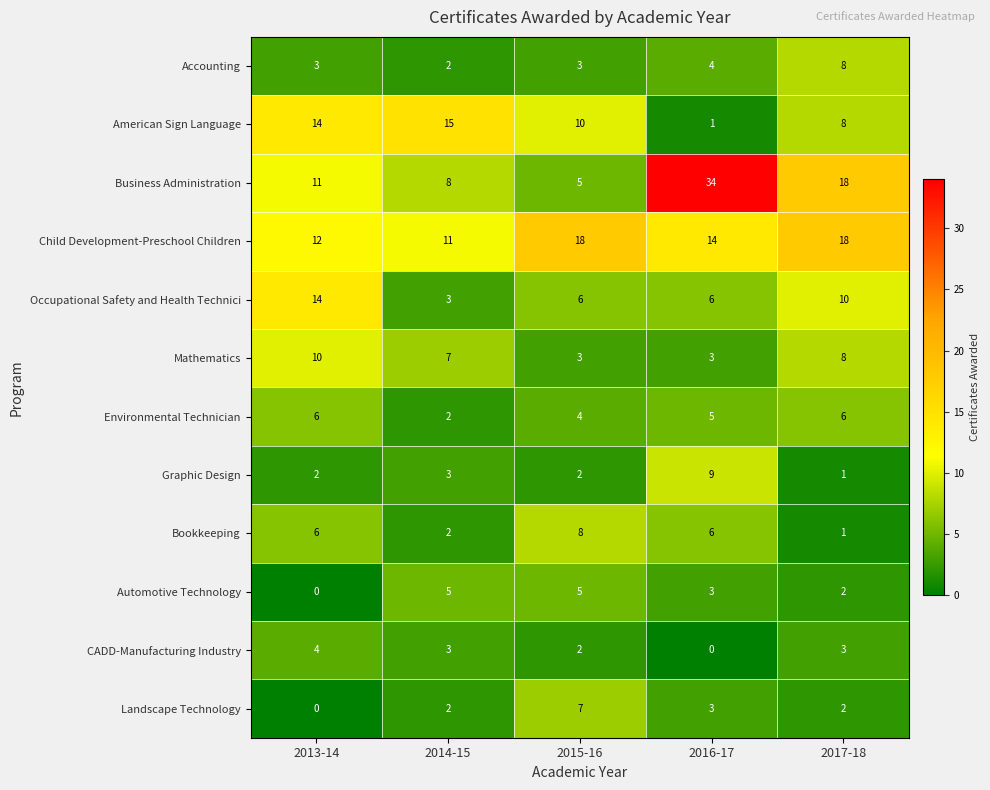

Read the Occupational Safety and Health Technici value at 2013-14, to the nearest 5.

15